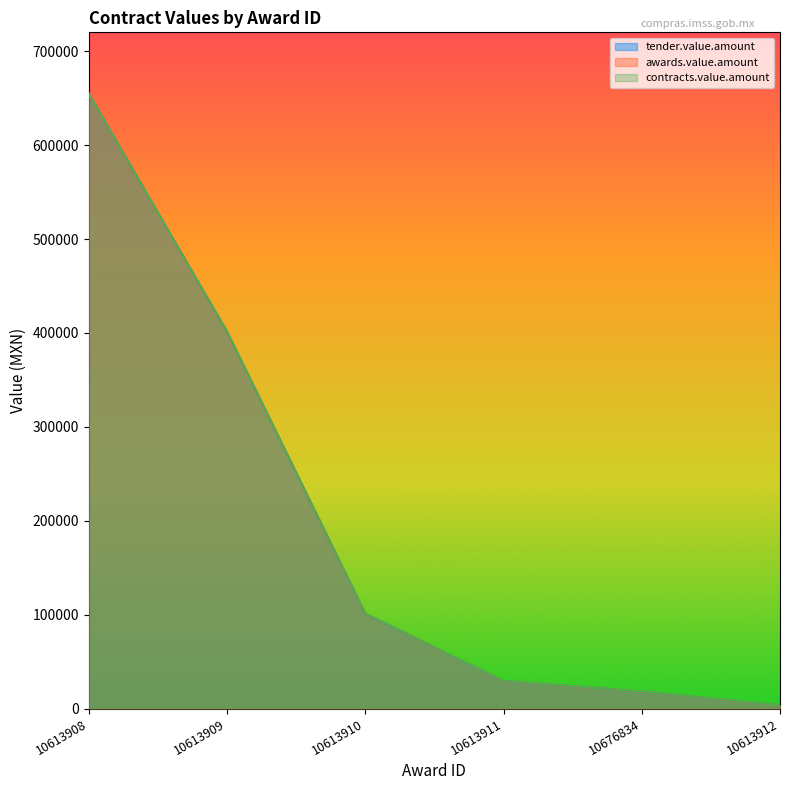

True or false: awards.value.amount and contracts.value.amount cross at least once.

False